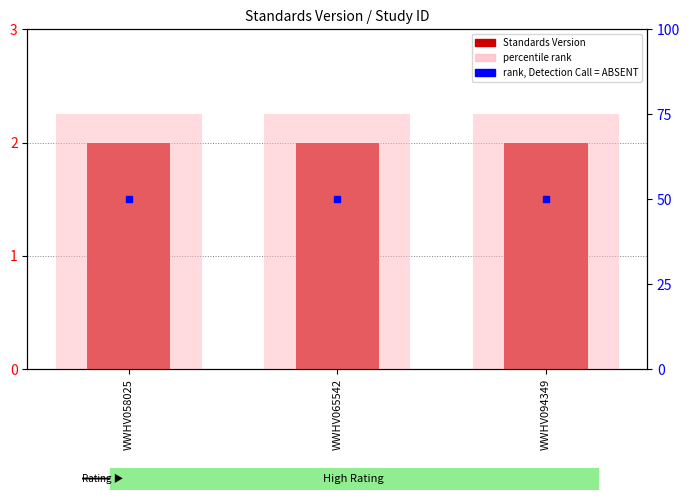

Which category has the highest value in the Standards Version series?

WWHV058025